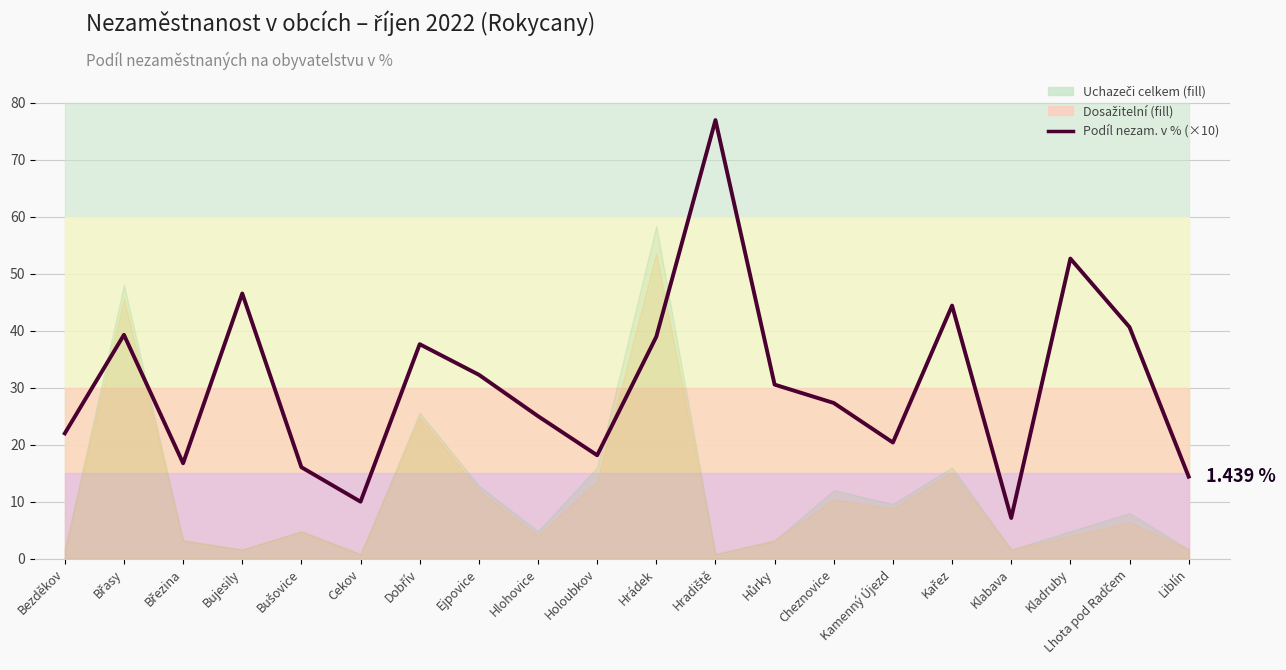

What is the label of the 14th point from the right?

Dobřív